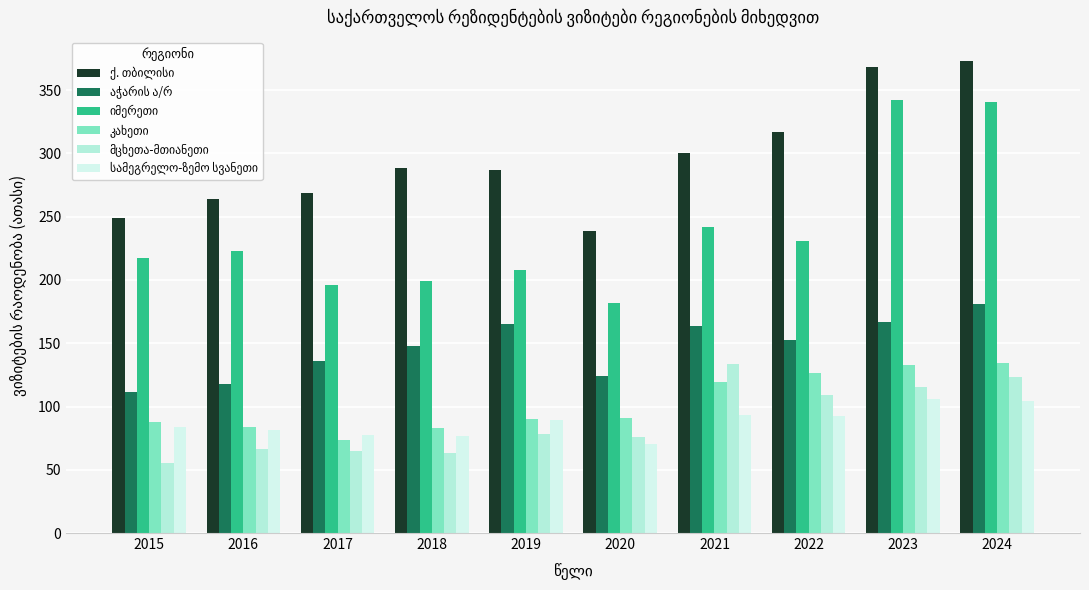

At which label is ქ. თბილისი closest to 305?

2021